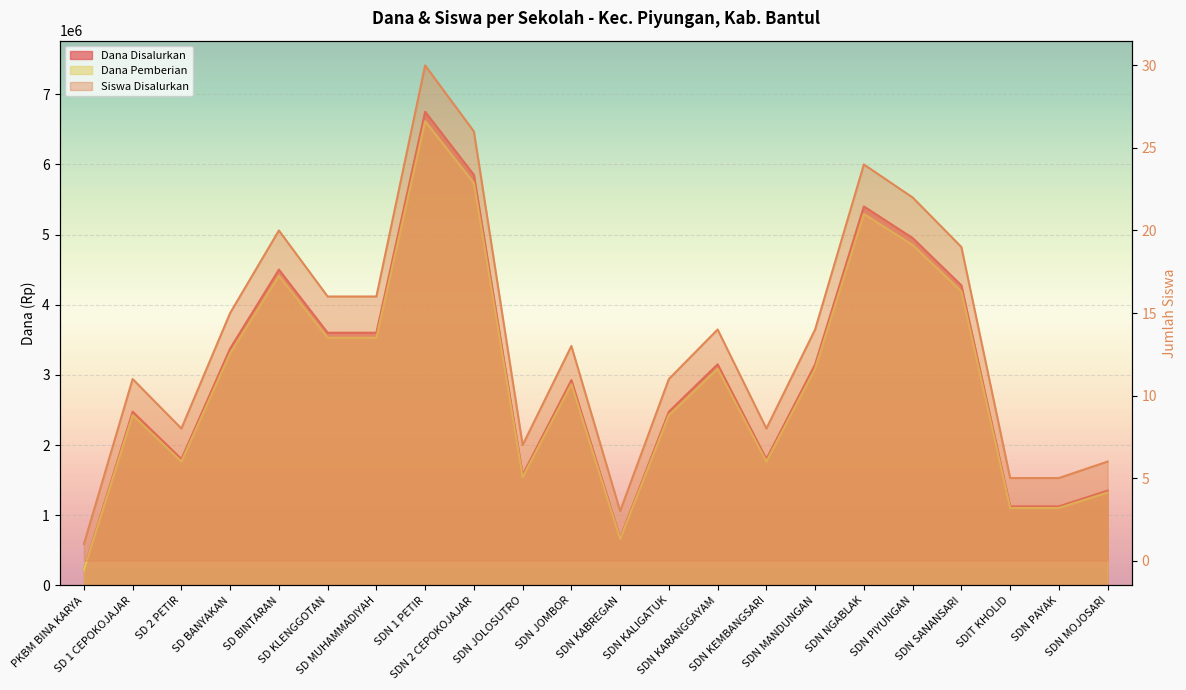

At which category is the sum across all series the highest?

SDN 1 PETIR